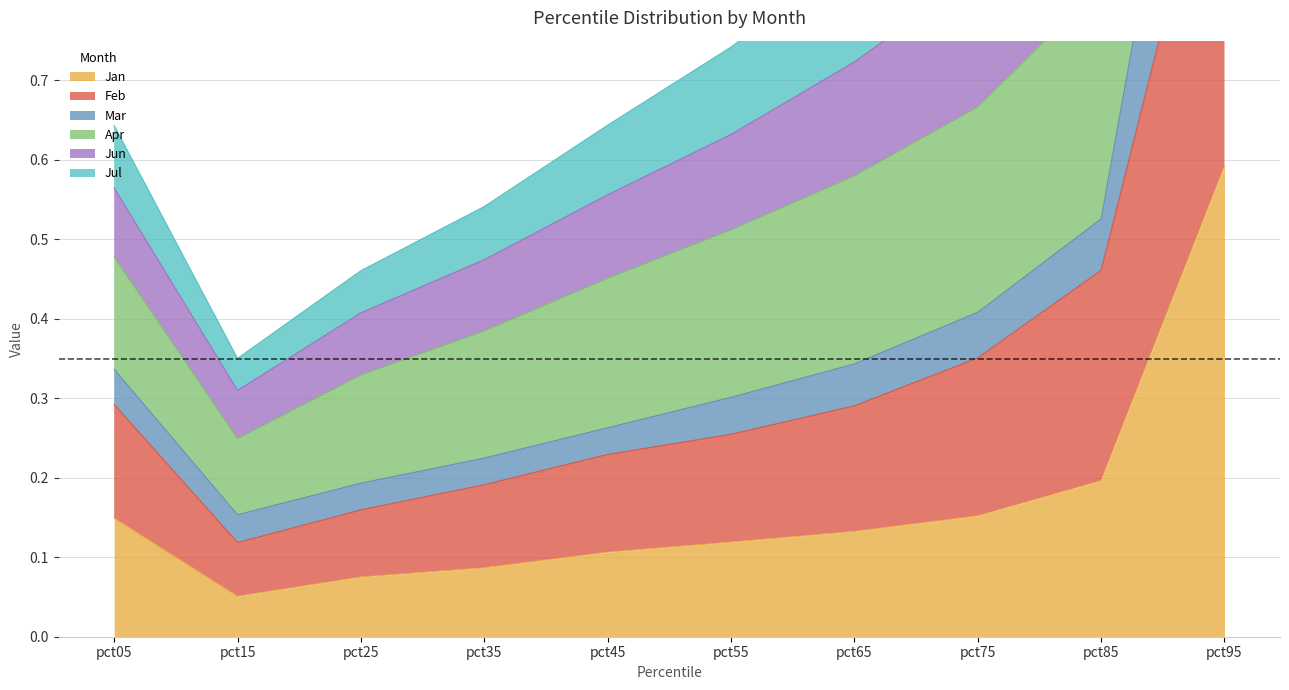

At how many categories does at least one series exceed 0?

10